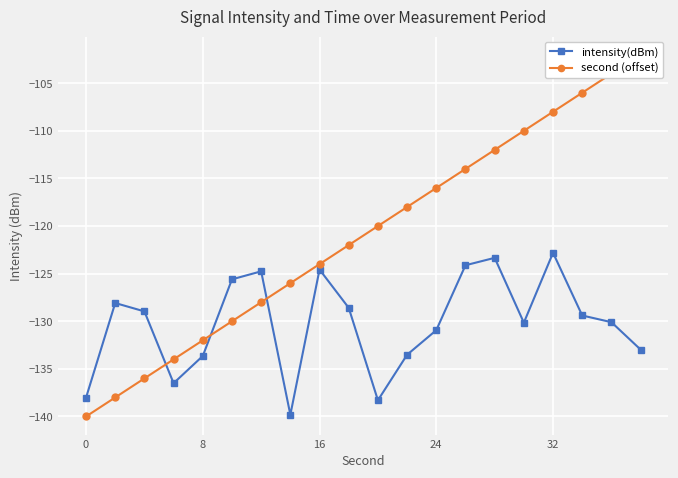

True or false: second (offset) has more than 1 points higher than both neighbors.

False